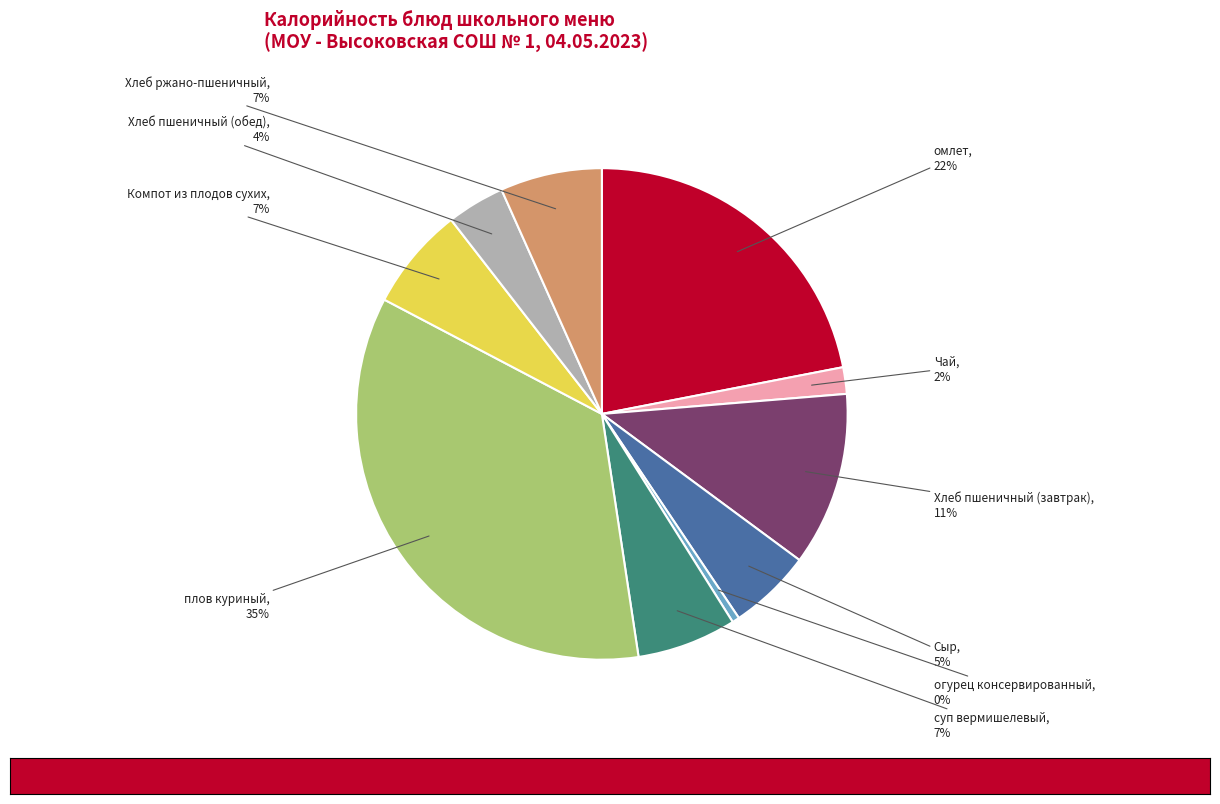

Do суп вермишелевый and плов куриный together represent more than half of the pie?

No